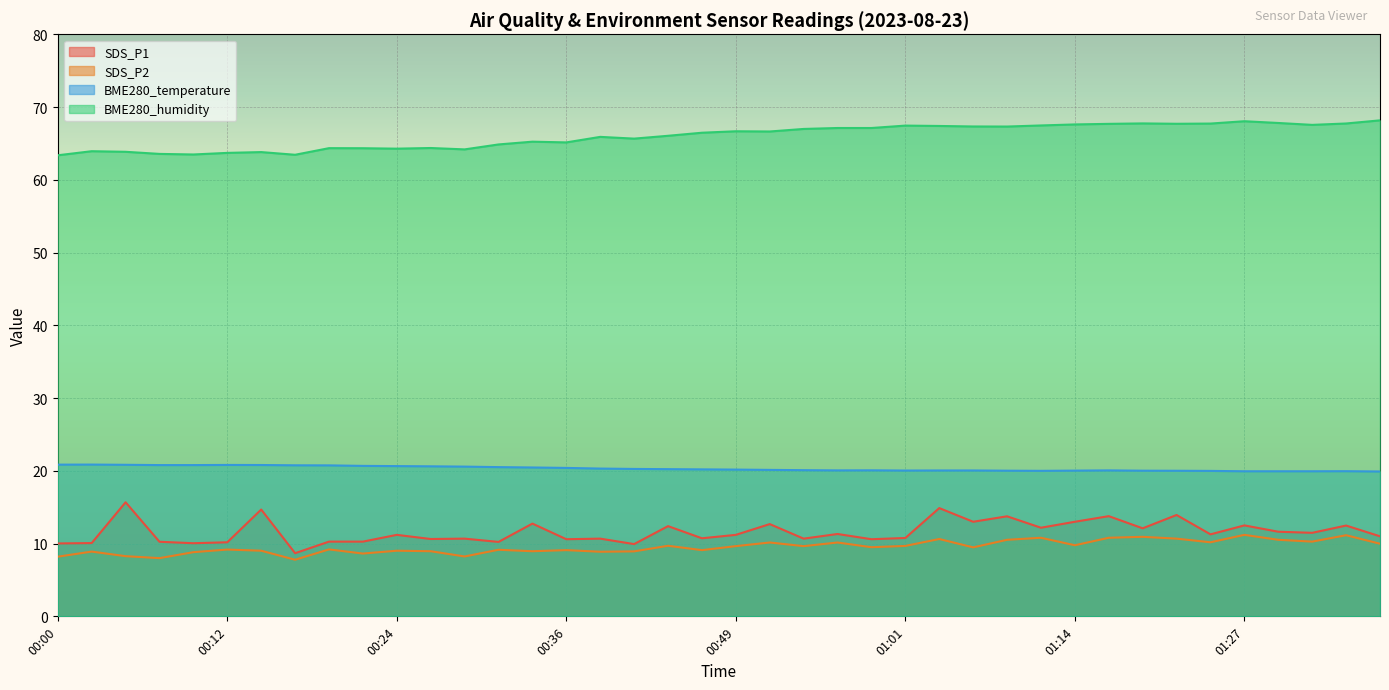

Which series has the largest total across all categories?

BME280_humidity